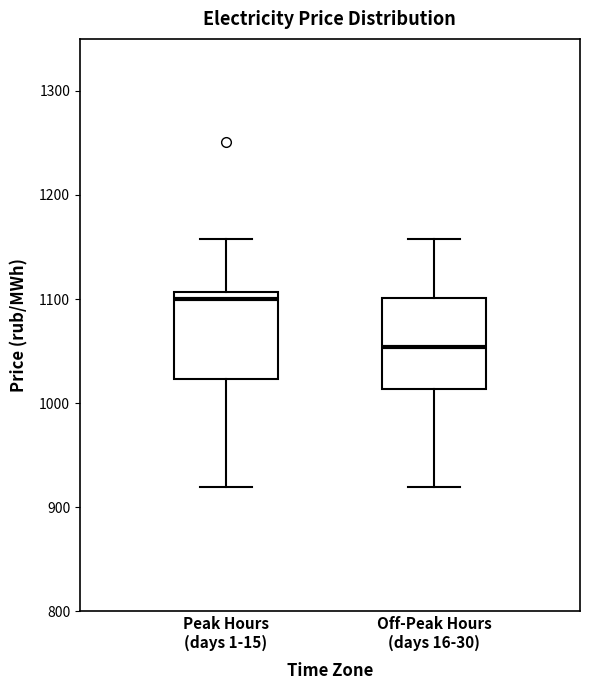

Where is the upper edge of the box for Off-Peak Hours (days 16-30) on the y-axis? The values are not printed on the chart, so give them approximately, as read against the axis.

1100